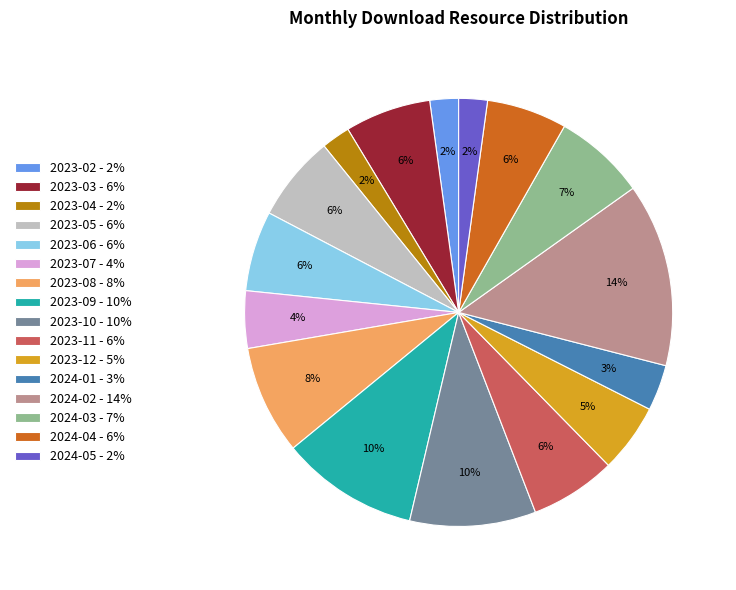

Do 2024-04 - 6% and 2023-09 - 10% together represent more than half of the pie?

No